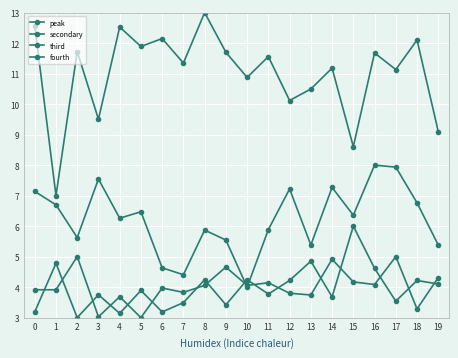

What is the difference between the fourth values at 16 and 15?

0.1